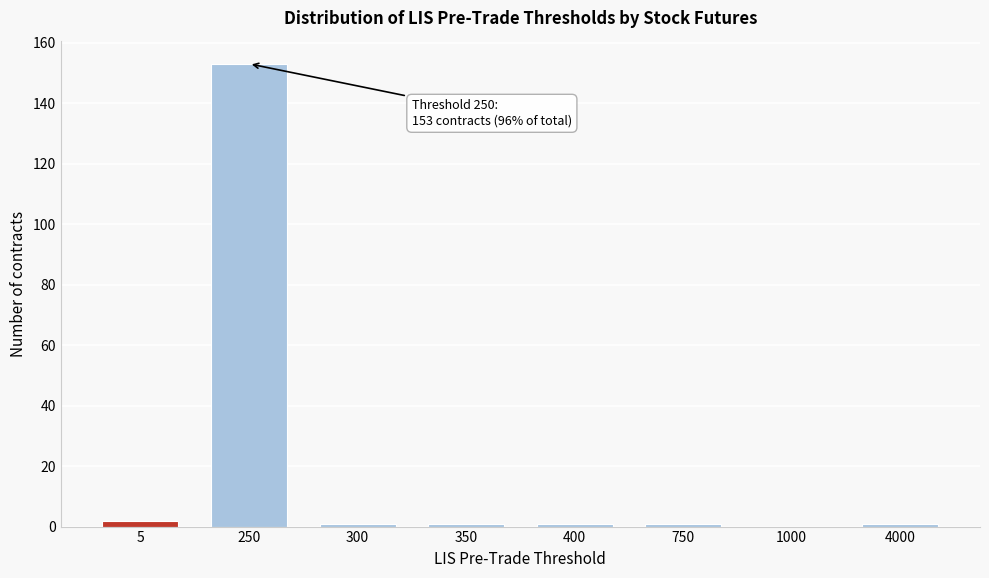

Reading left to right, transcribe all the data shown in this chart.

5=2	250=153	300=1	350=1	400=1	750=1	1000=0	4000=1